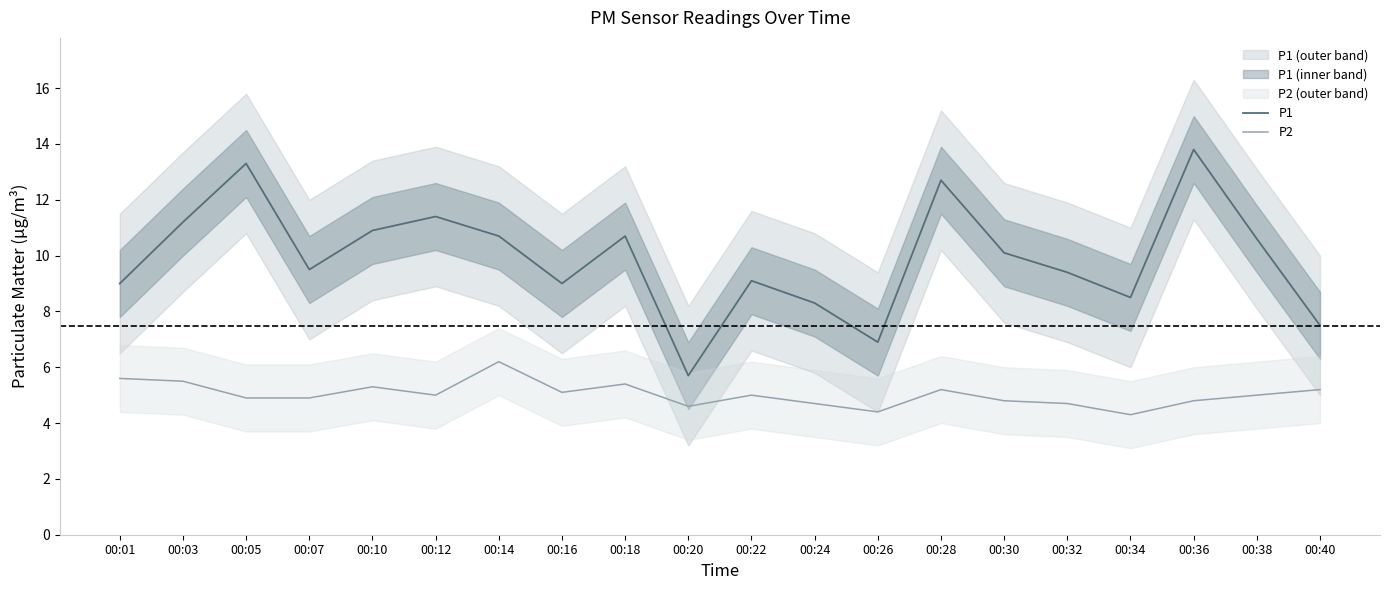

What are all the series names shown in the legend?

P1, P2